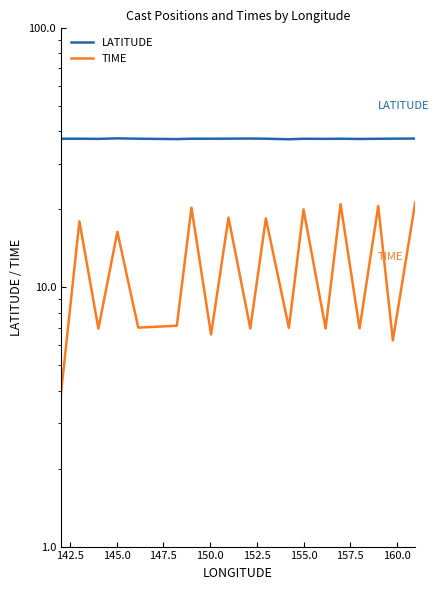

True or false: LATITUDE has more than 2 points higher than both neighbors.

True